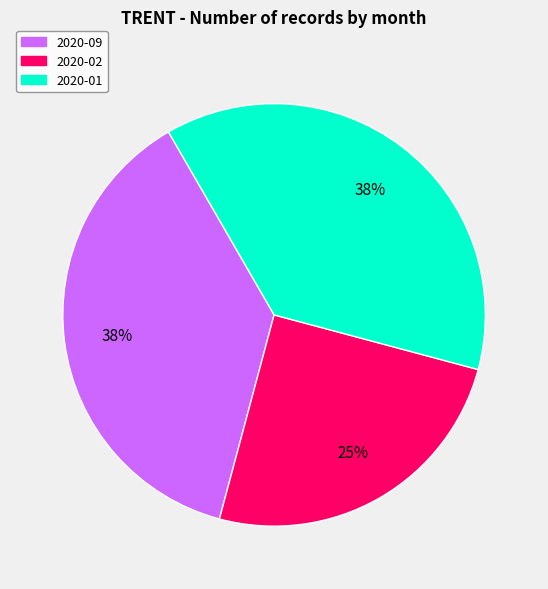

Is there any slice that represents more than half of the pie?

No